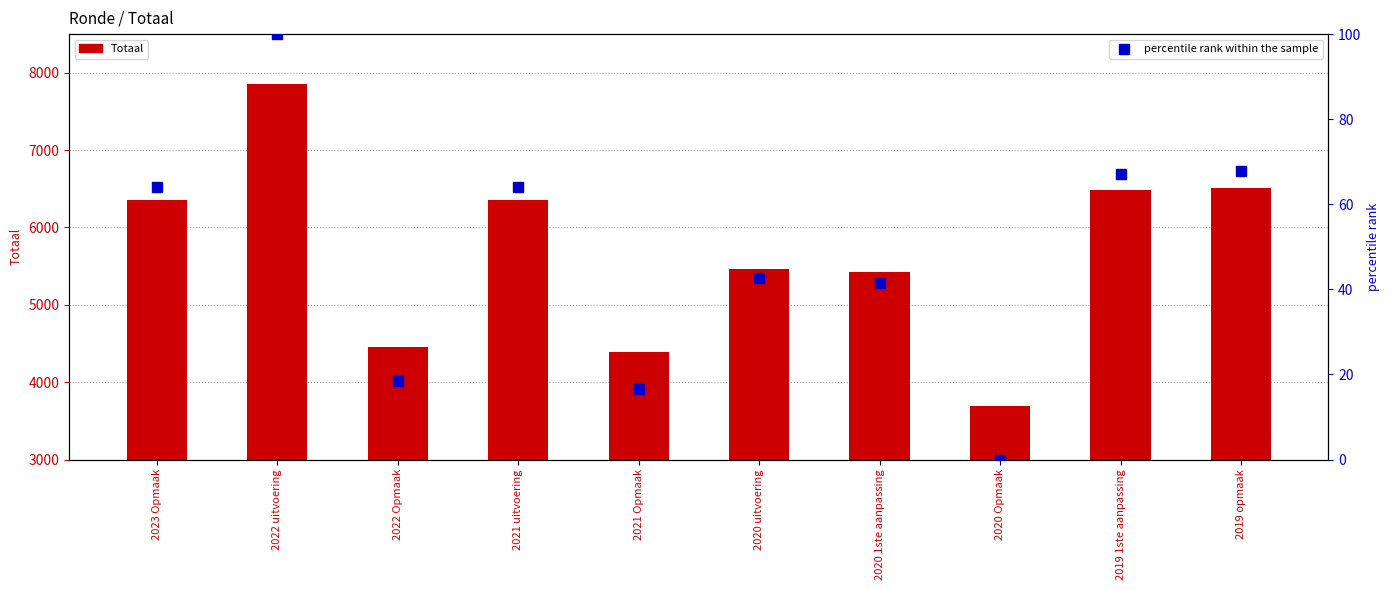

What is the total value across all series at 2019 opmaak?

6576.7